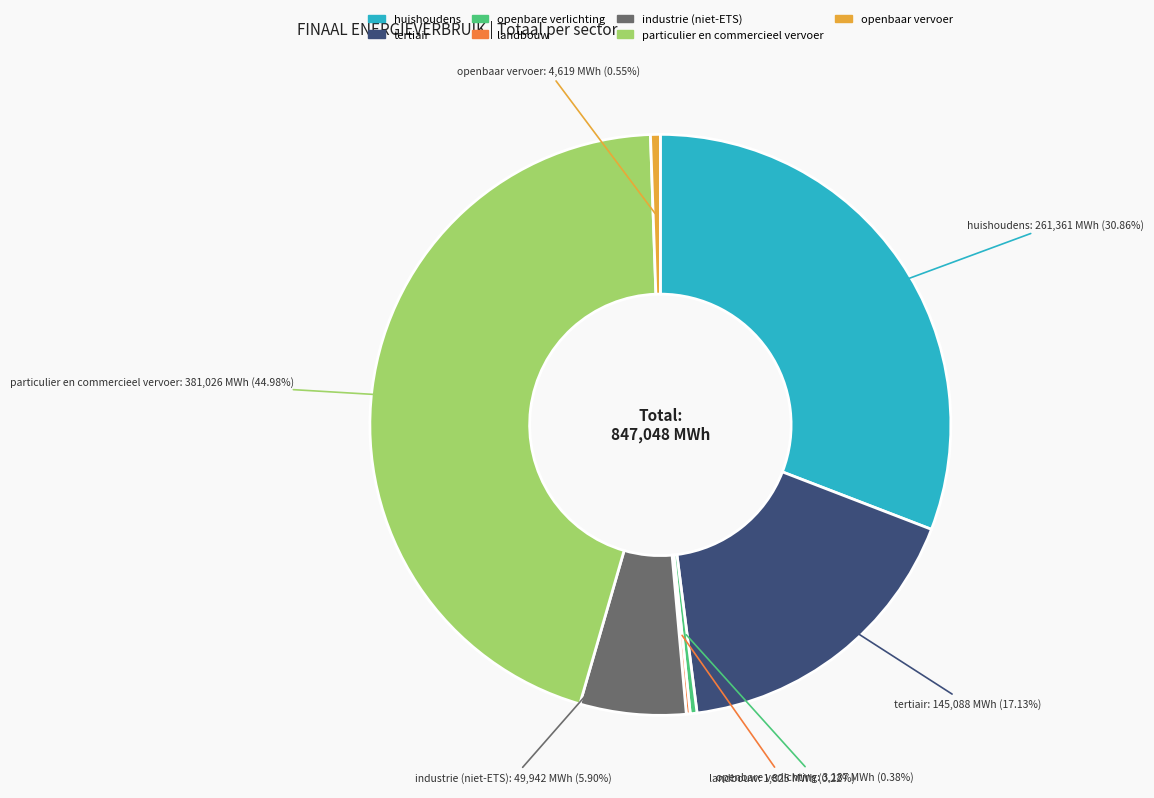

Between huishoudens and particulier en commercieel vervoer, which is larger?

particulier en commercieel vervoer